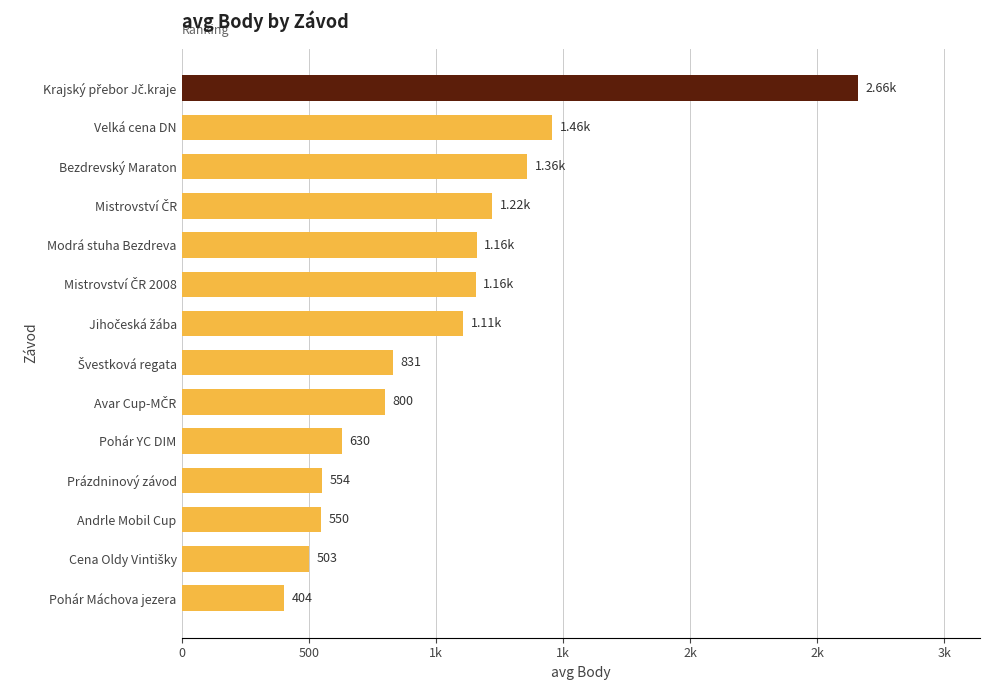

Are the bars grouped side by side (vs. stacked)?

No